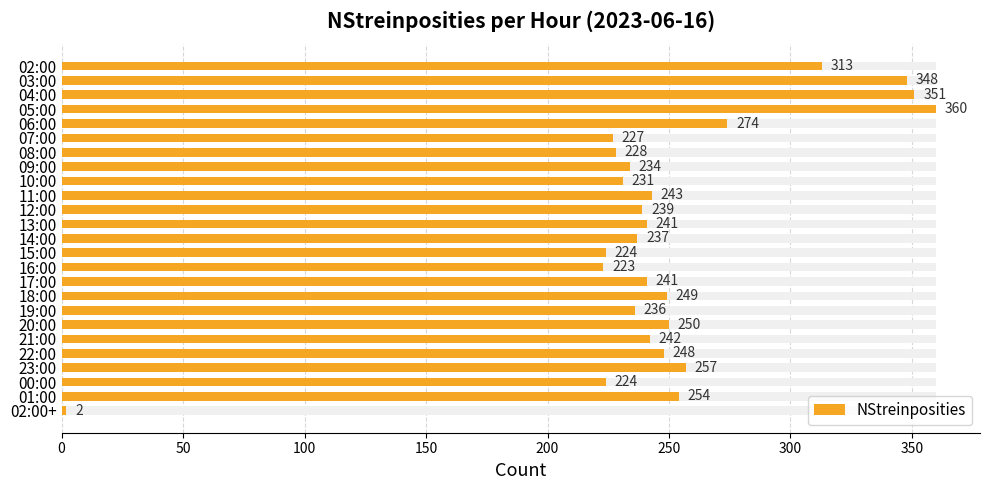

Are the bars grouped side by side (vs. stacked)?

No